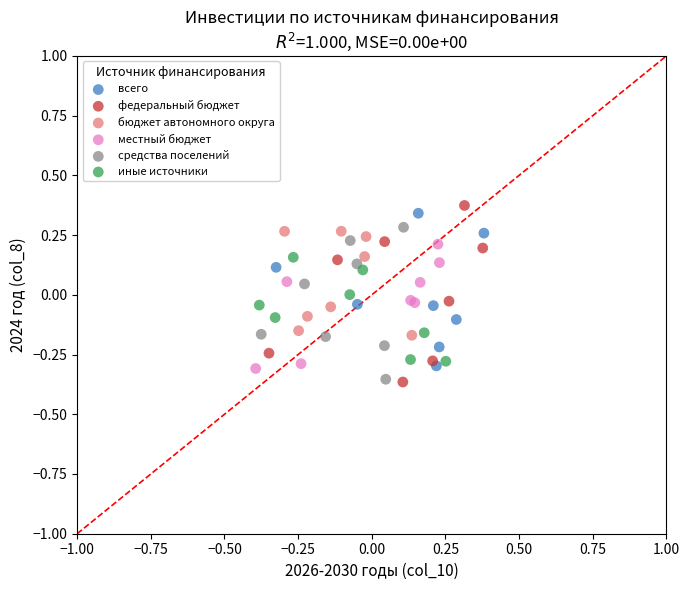

Which series reaches the maximum Y coordinate?

федеральный бюджет